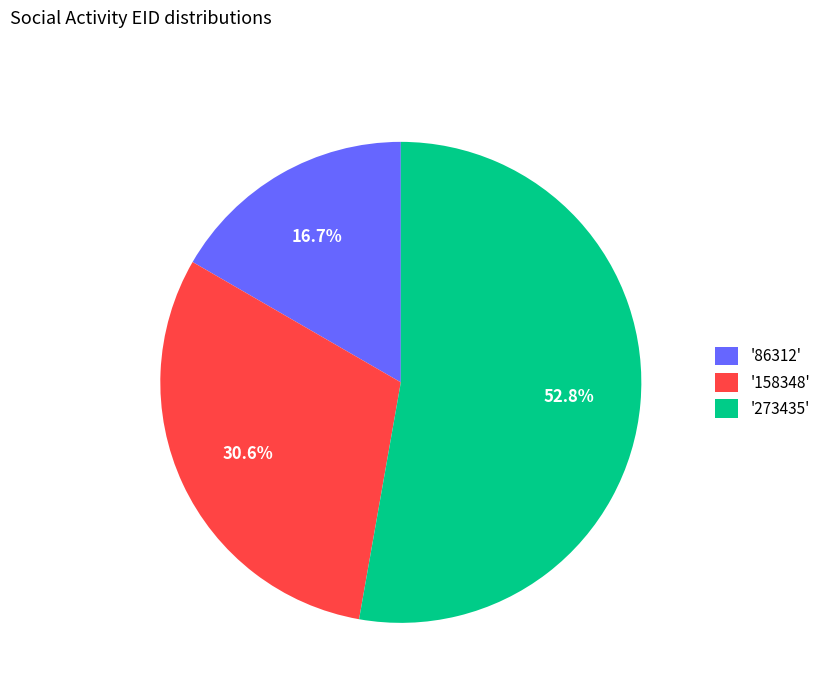

Which category has the biggest portion of the pie?

'273435'